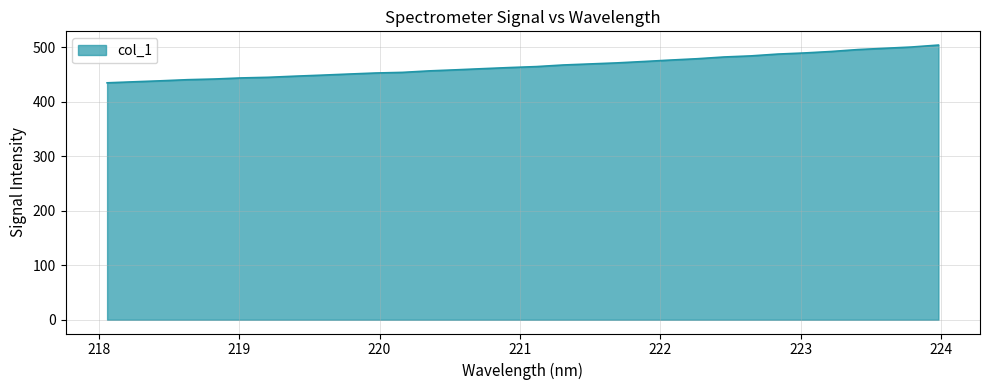

What is the smallest value displayed?

434.9